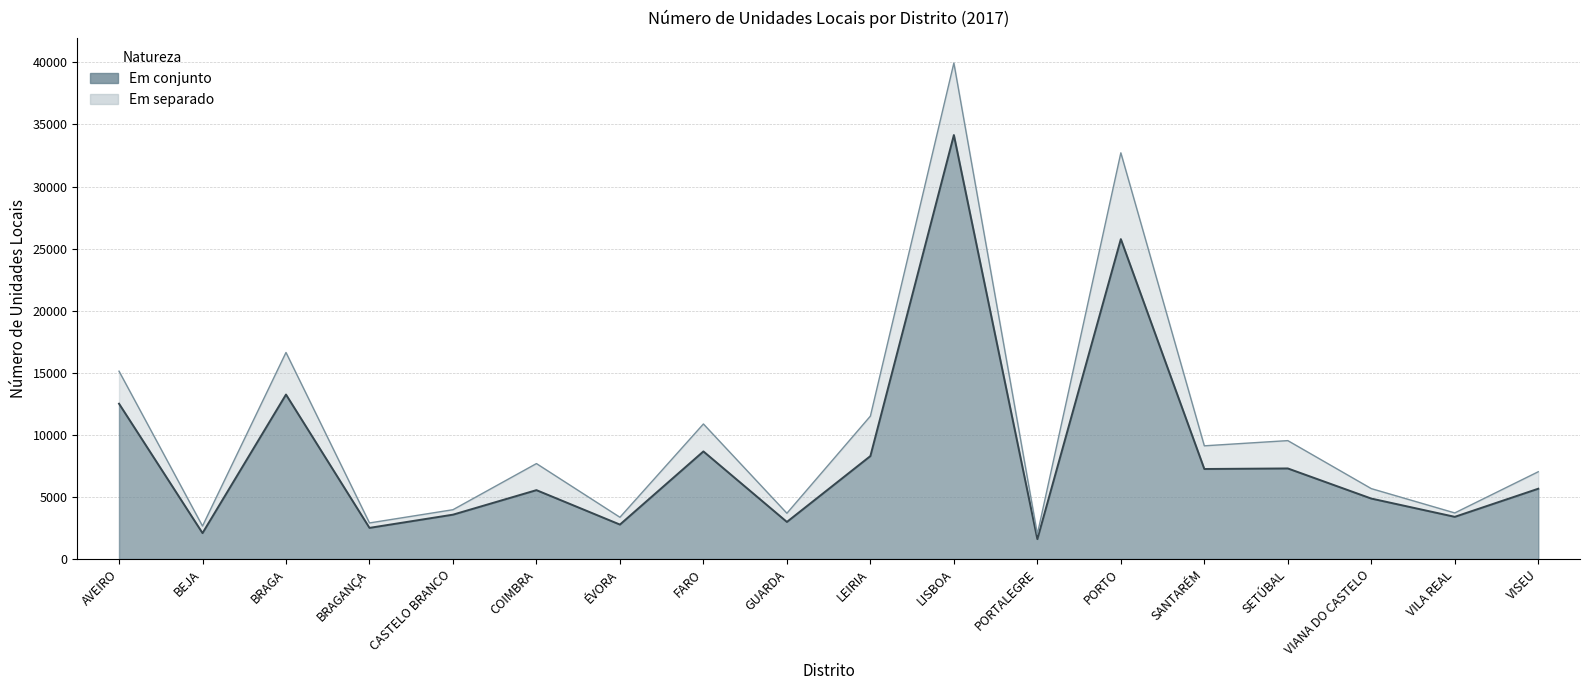

Reading left to right, transcribe all the data shown in this chart.

AVEIRO=12512	BEJA=2091	BRAGA=13249	BRAGANÇA=2512	CASTELO BRANCO=3576	COIMBRA=5551	ÉVORA=2778	FARO=8669	GUARDA=2991	LEIRIA=8295	LISBOA=34146	PORTALEGRE=1607	PORTO=25765	SANTARÉM=7254	SETÚBAL=7298	VIANA DO CASTELO=4873	VILA REAL=3402	VISEU=5665